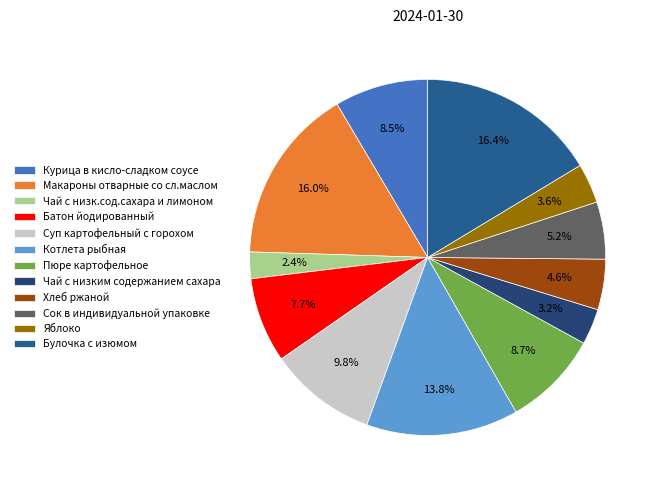

Which category has the biggest portion of the pie?

Булочка с изюмом